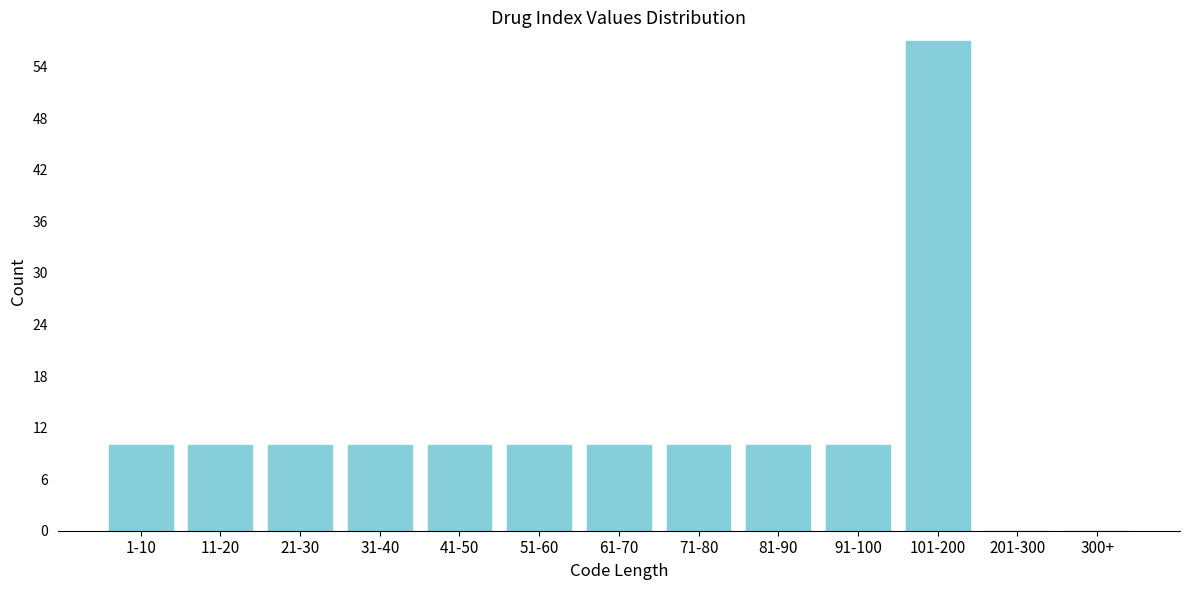

Reading left to right, list all the values displayed in this chart.

1-10=10	11-20=10	21-30=10	31-40=10	41-50=10	51-60=10	61-70=10	71-80=10	81-90=10	91-100=10	101-200=57	201-300=0	300+=0